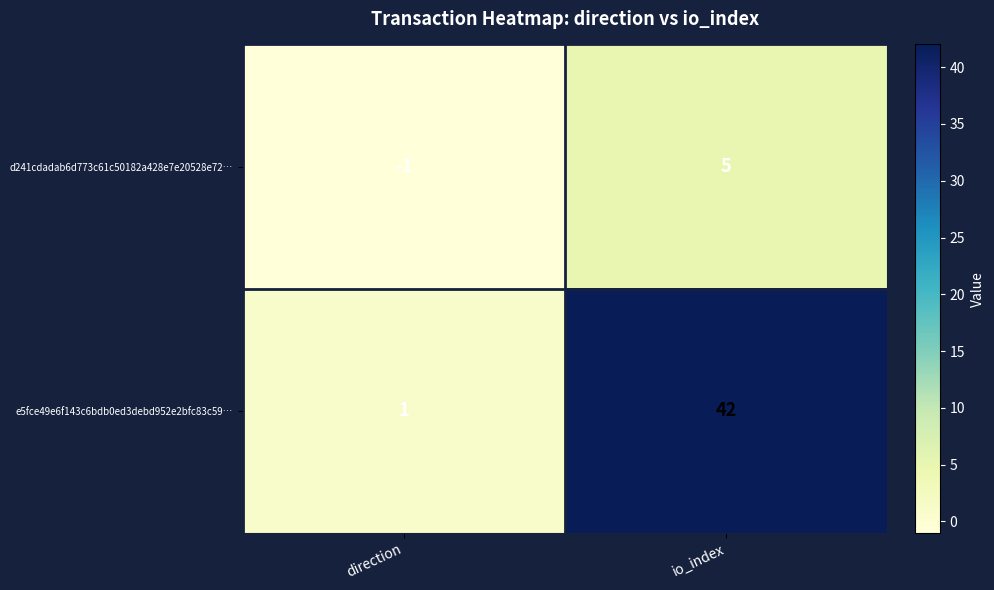

Where is e5fce49e6f143c6bdb0ed3debd952e2bfc83c59… nearest to the value 21?

direction